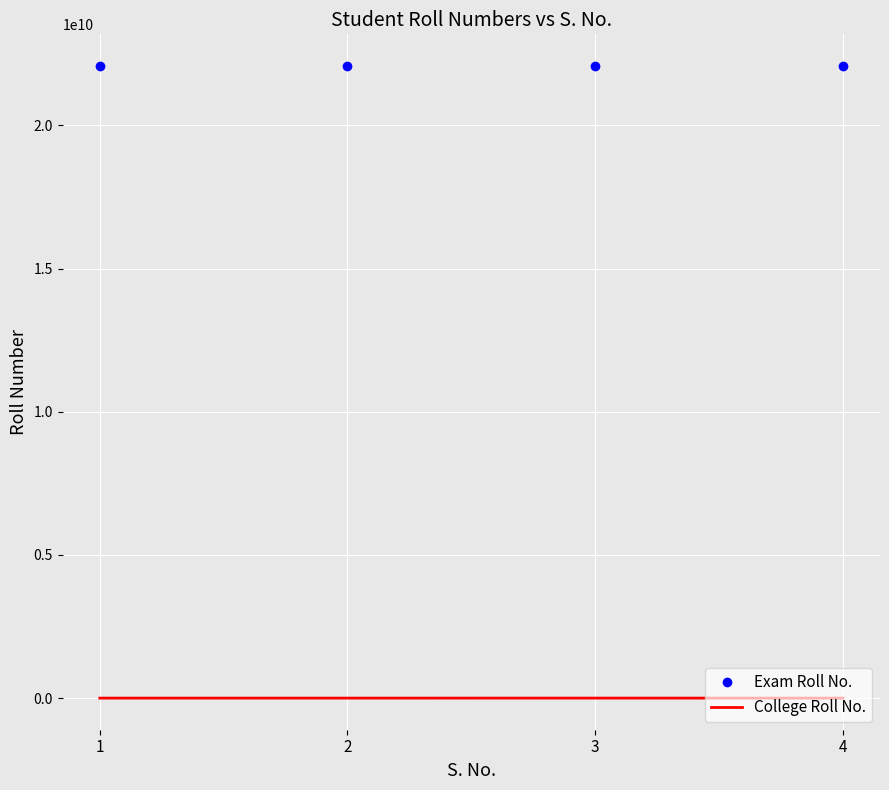

What is the difference between the maximum and second lowest values in the Exam Roll No. series?

14003